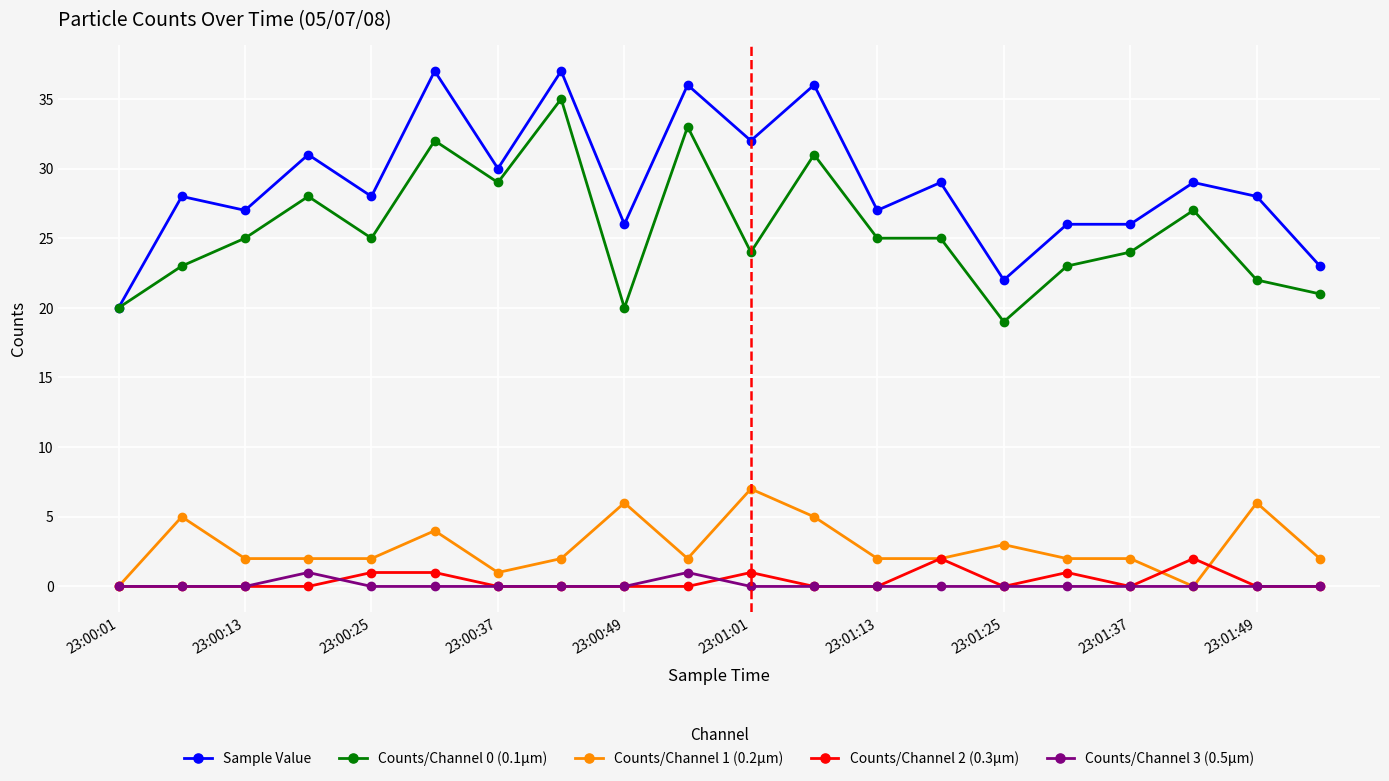

Which series has the largest total across all categories?

Sample Value